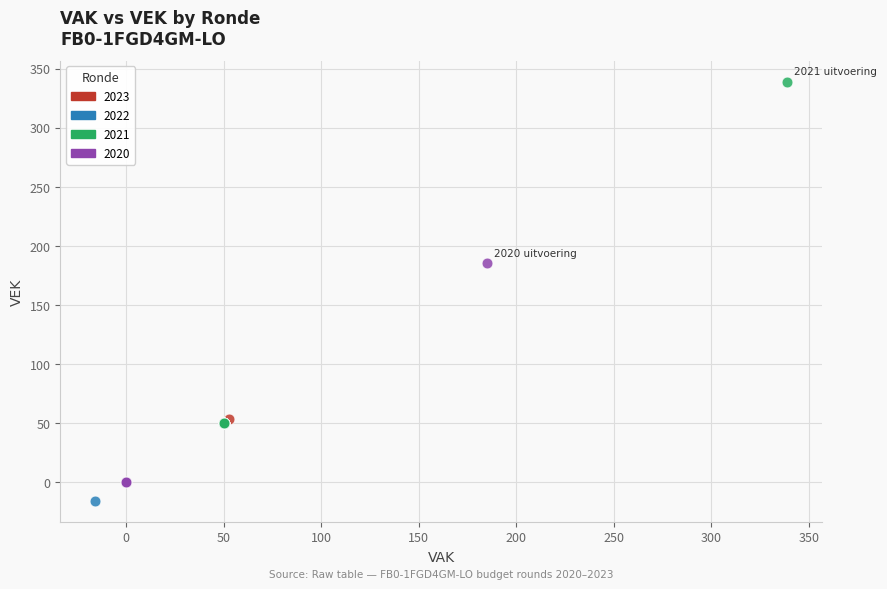

Which series reaches the maximum Y coordinate?

2021